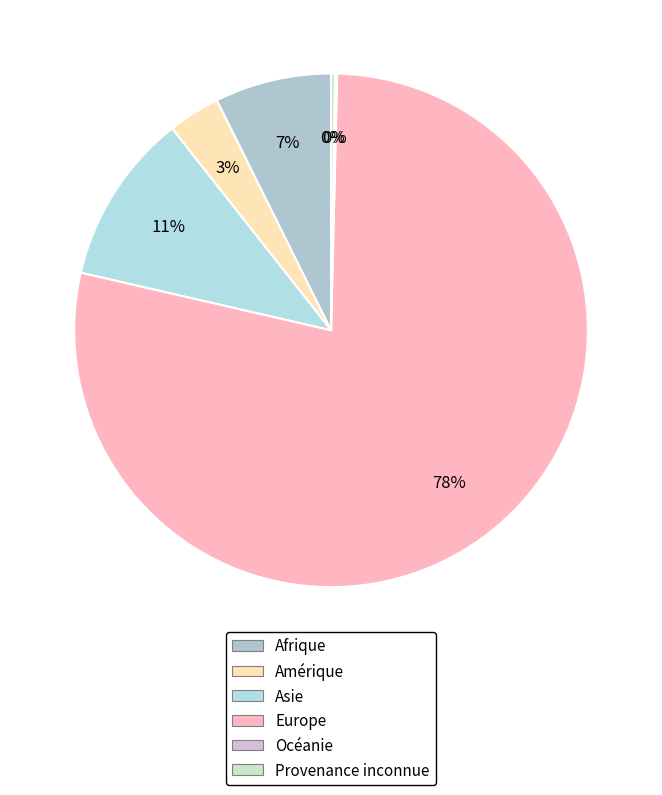

Is there a majority slice in this chart?

Yes